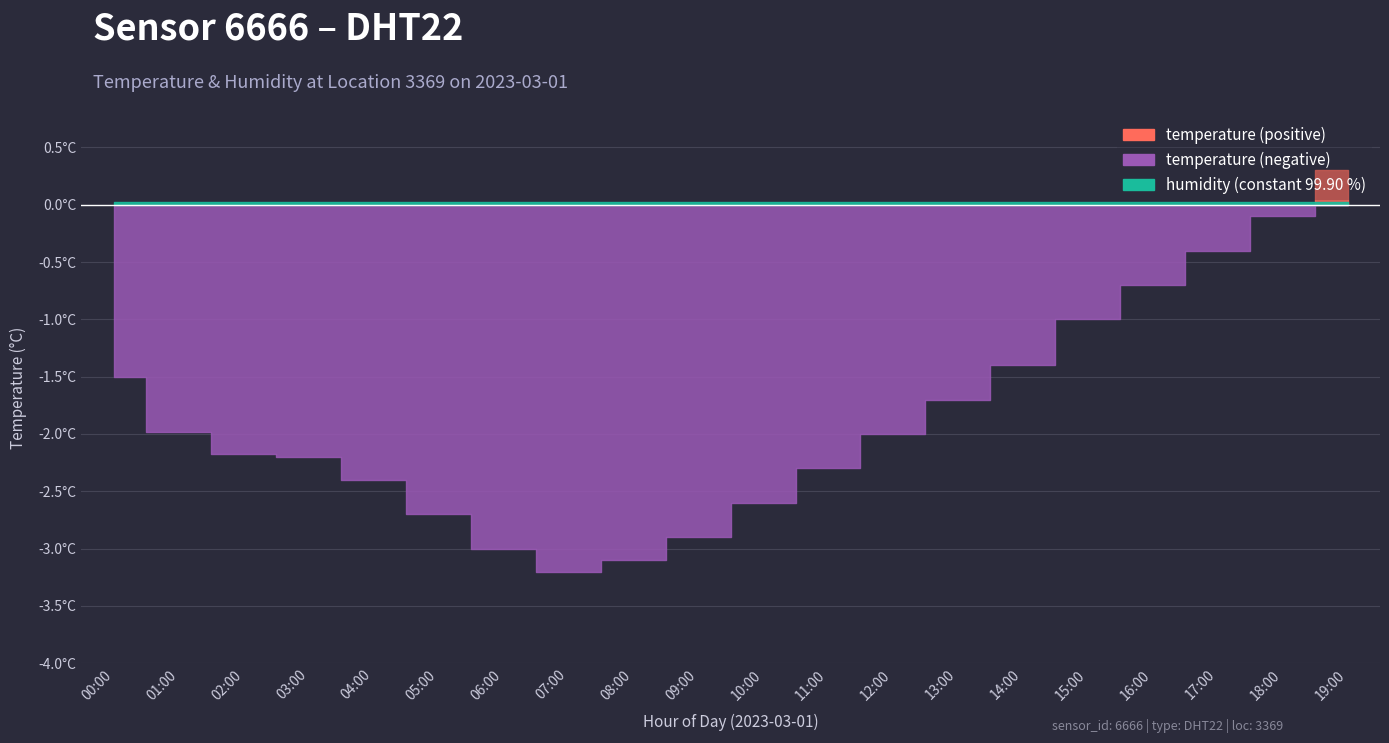

What is the highest value of the humidity series?

99.9